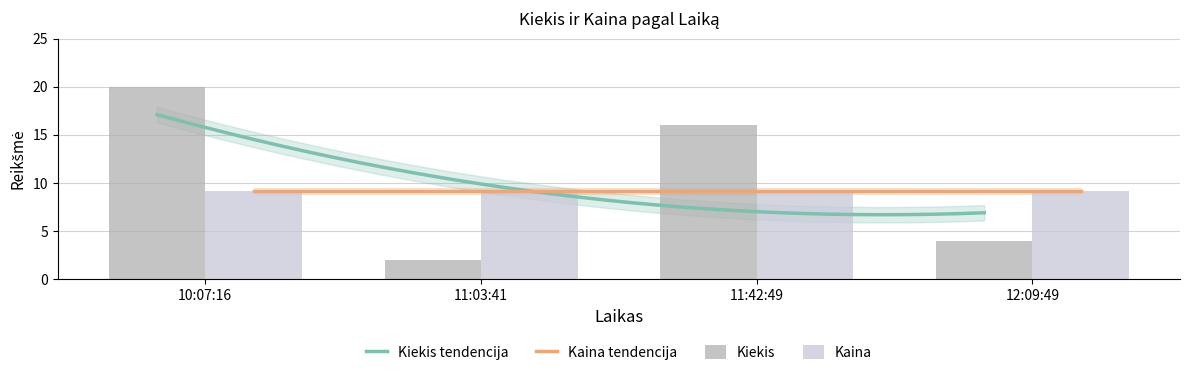

How many values are between 4 and 20?

3